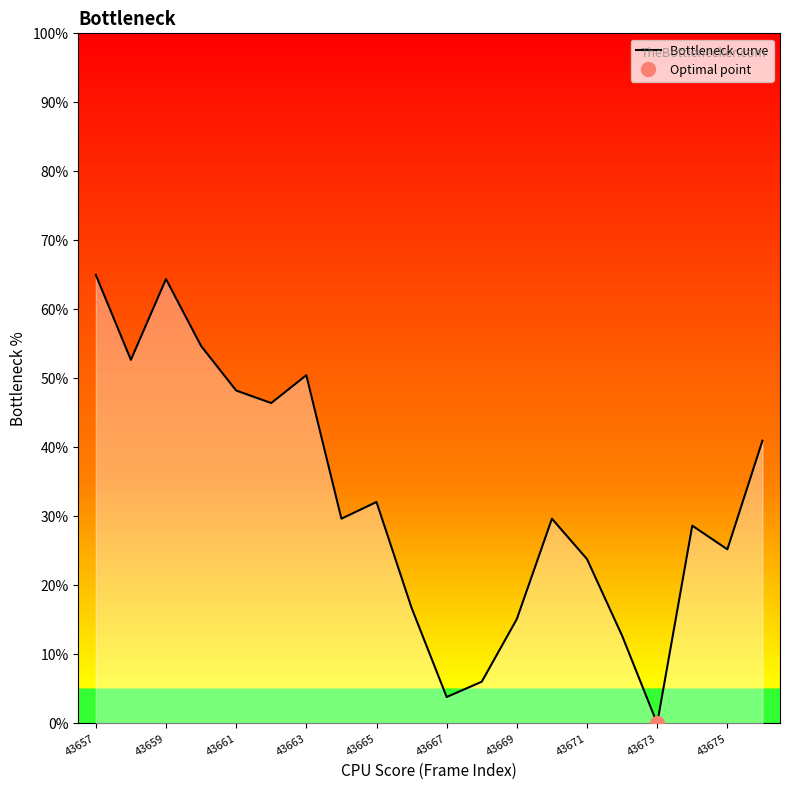

True or false: Bottleneck curve has a value of 80.7 at 43661.

False